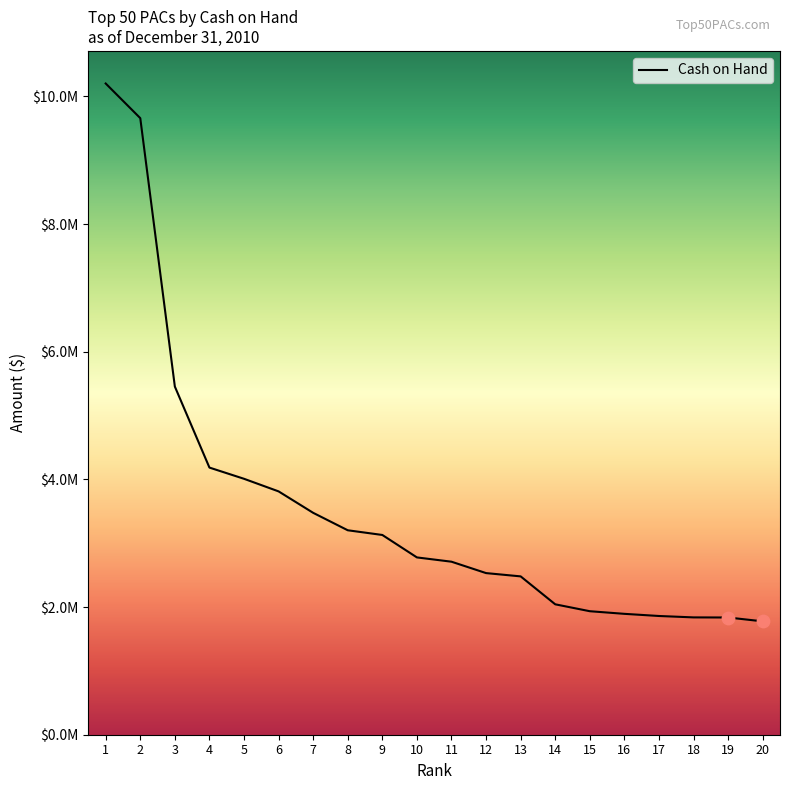

What is the change in value from 3 to 7?

-1978280.8